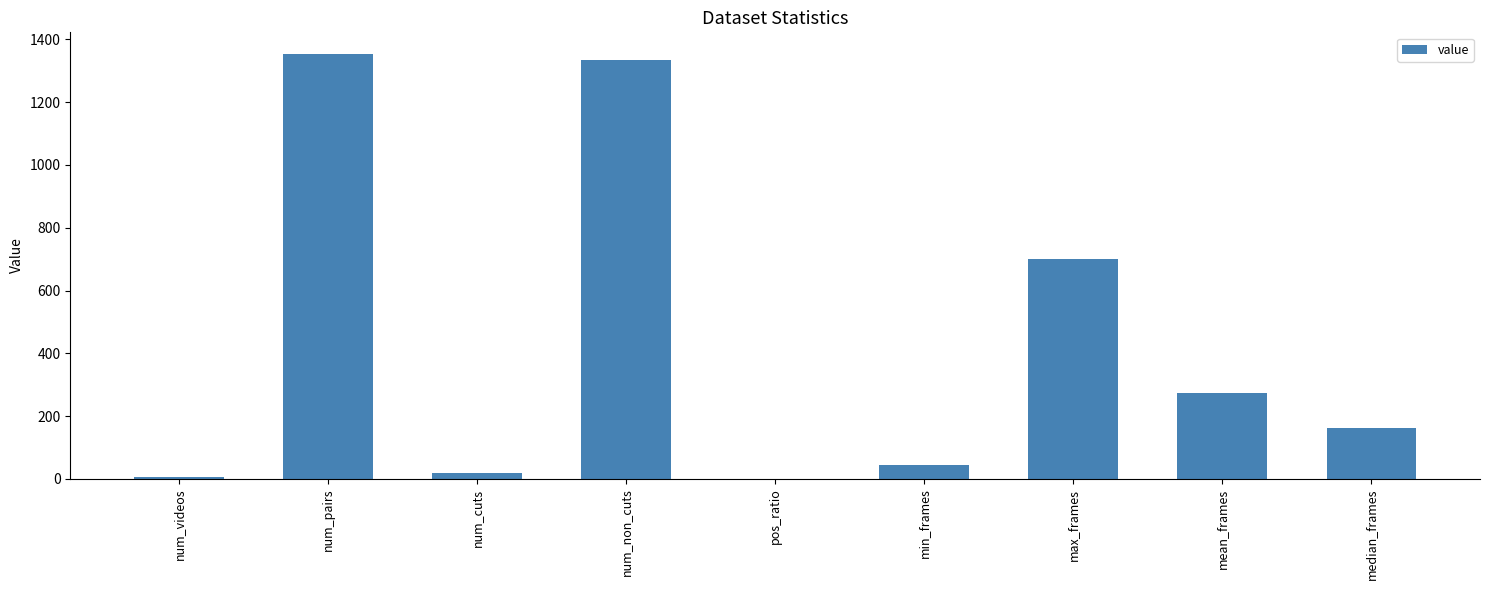

The chart shows a value of 43.0 at min_frames. True or false?

True